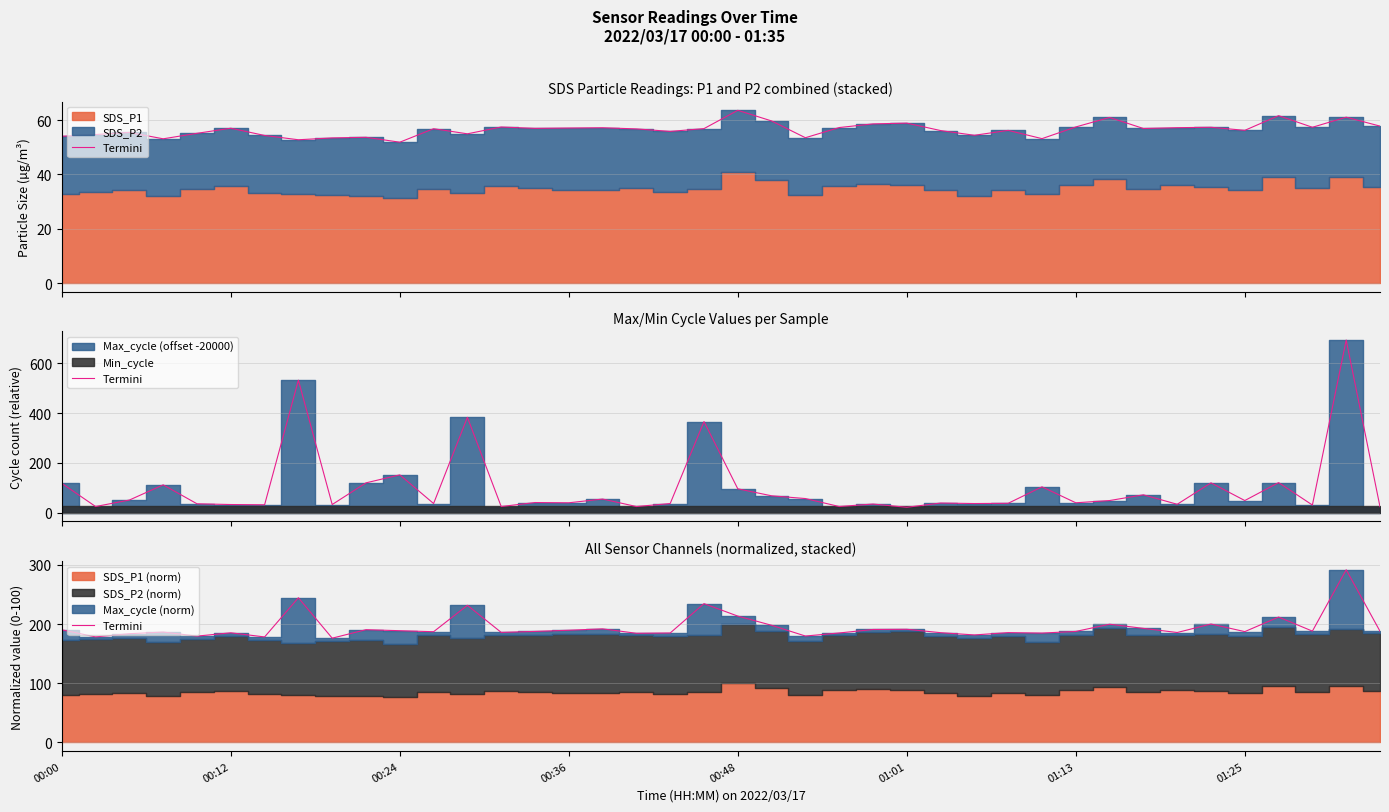

What is the value of the 27th point from the left?

185.4